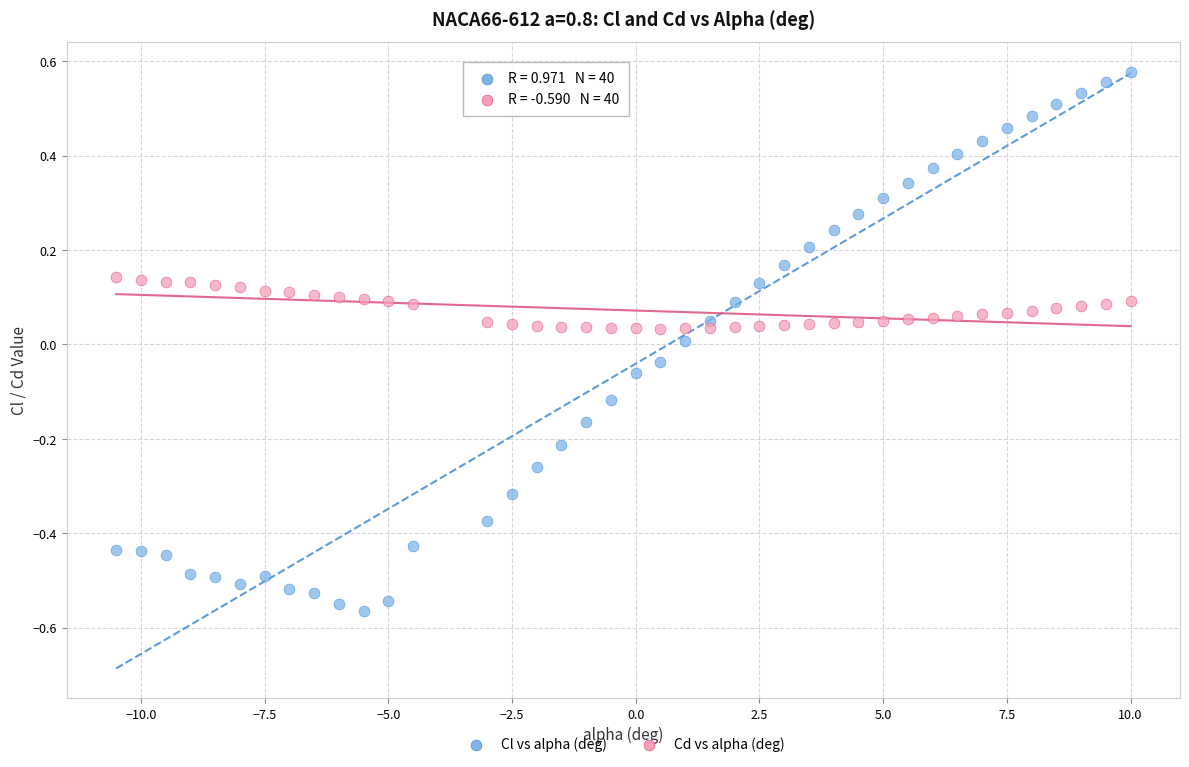

Across all data points, what is the range of X values (max minus min)?

20.5